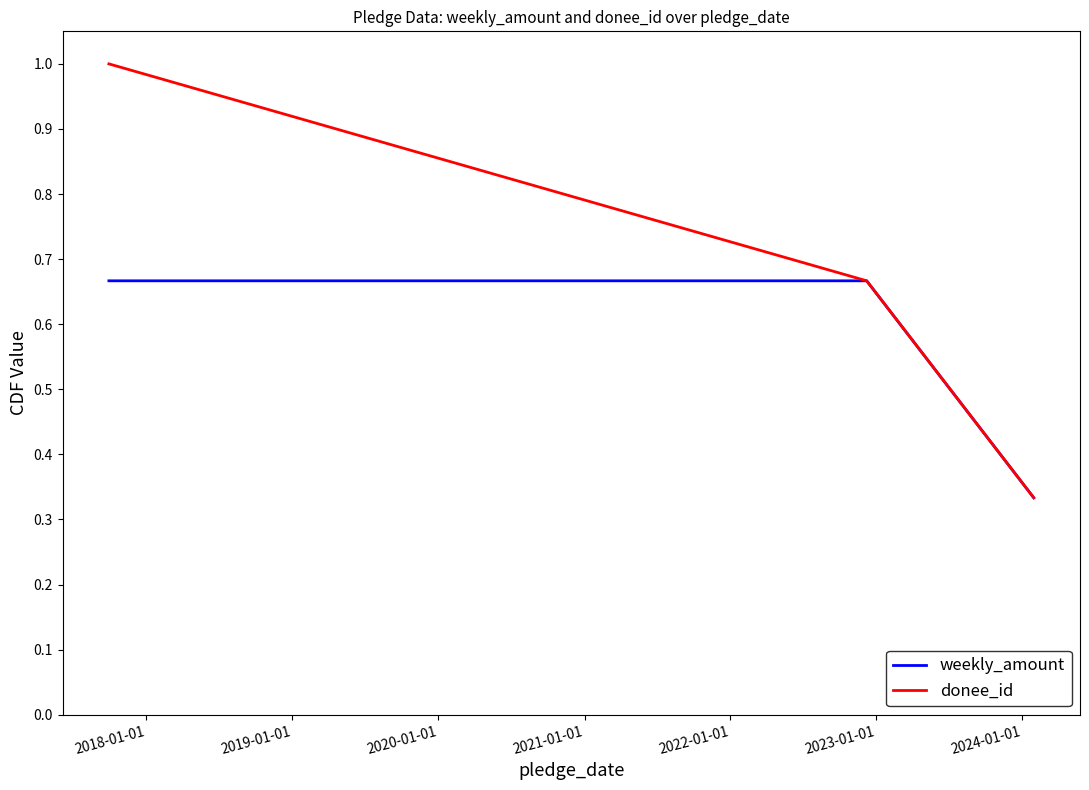

At how many categories does at least one series exceed 0?

3